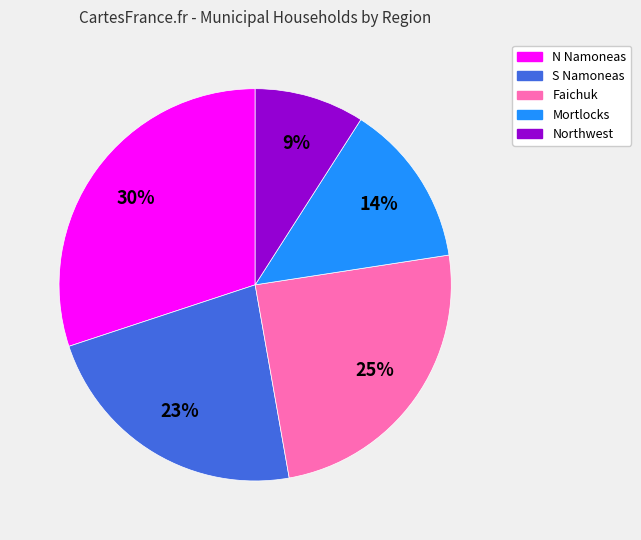

What percentage is the S Namoneas slice, to the nearest percent?

23%